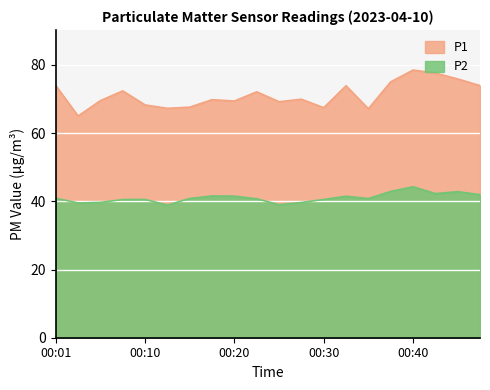

True or false: P2 and P1 intersect in this chart.

False